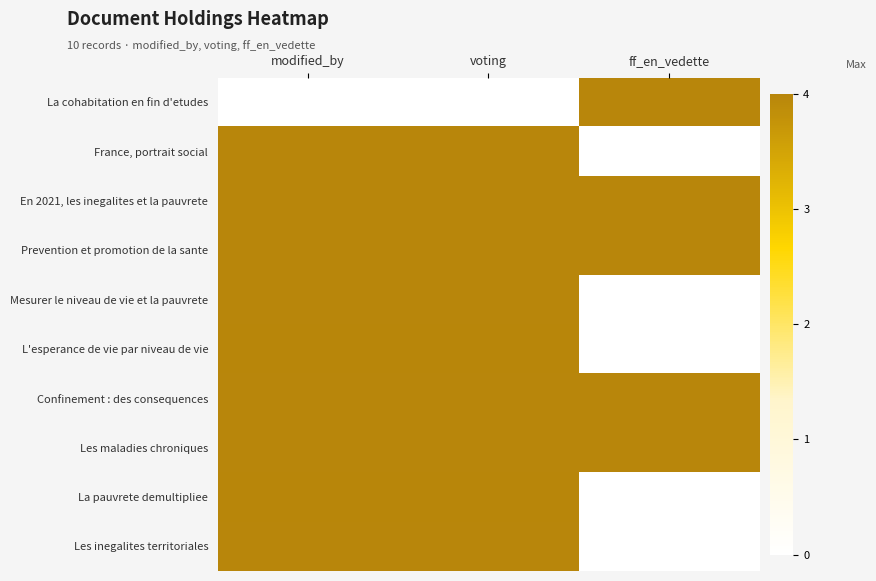

How many distinct data groups are displayed?

10